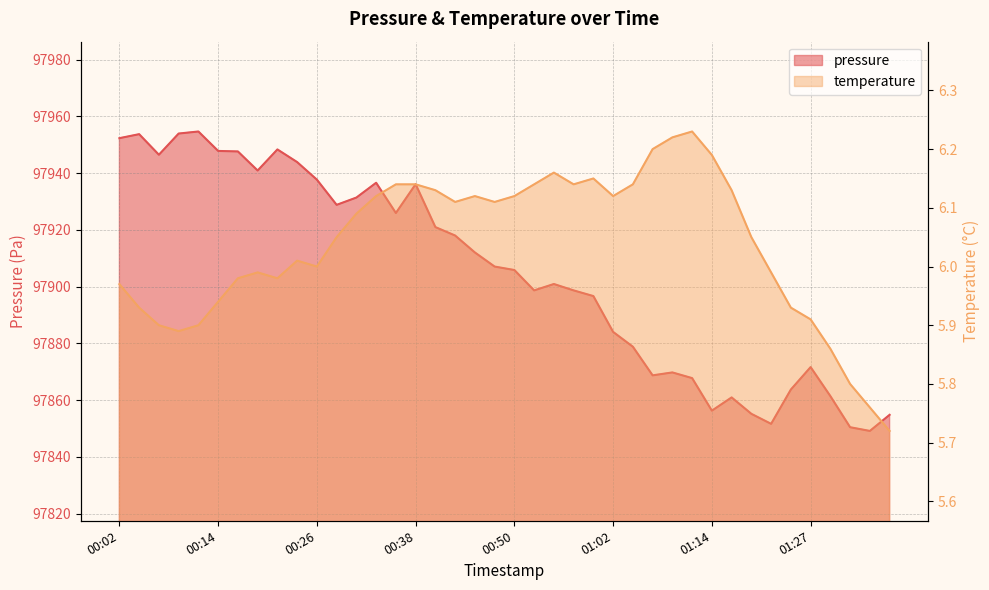

In temperature, how many points are lower than both neighbors (excluding endpoints)?

7